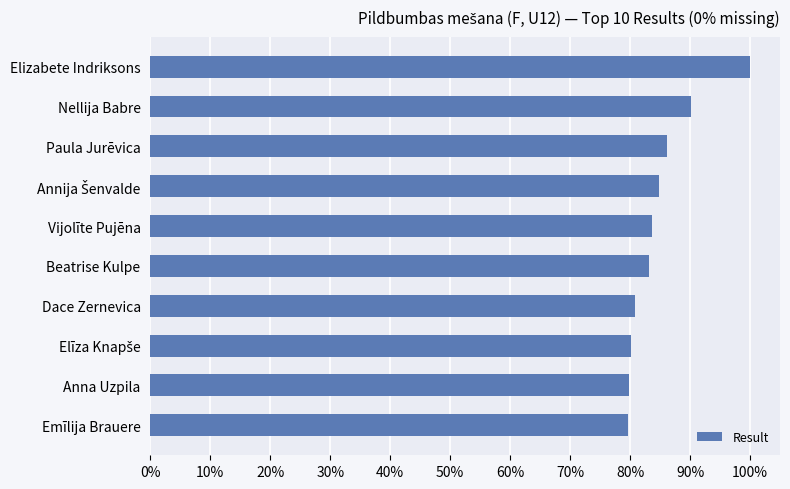

Does the chart contain stacked bars?

No